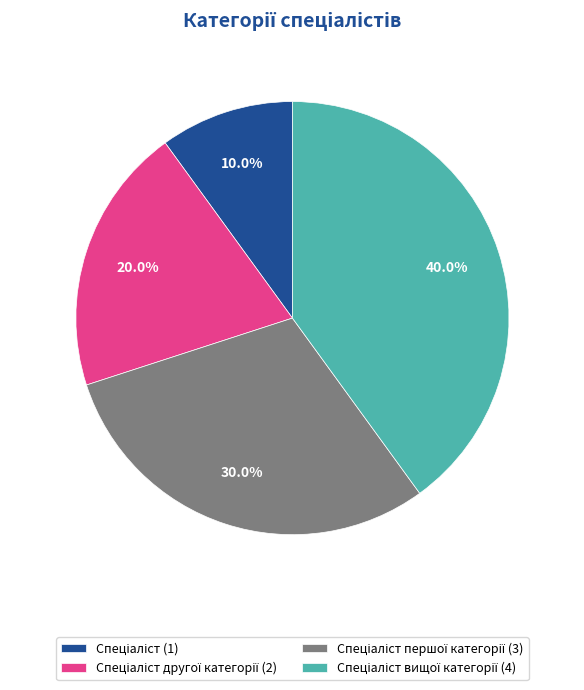

How many segments does this pie chart have?

4